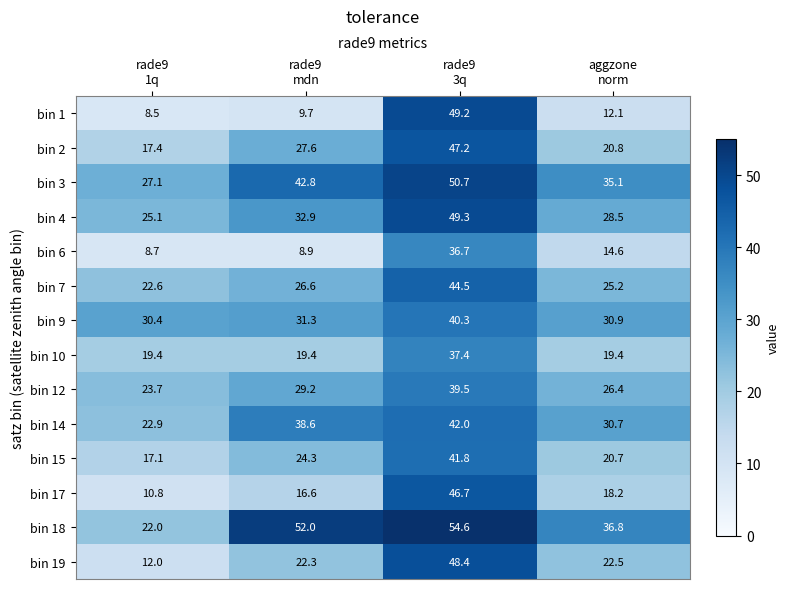

Rank the series at rade9
3q from lowest to highest value.

bin 6, bin 10, bin 12, bin 9, bin 15, bin 14, bin 7, bin 17, bin 2, bin 19, bin 1, bin 4, bin 3, bin 18